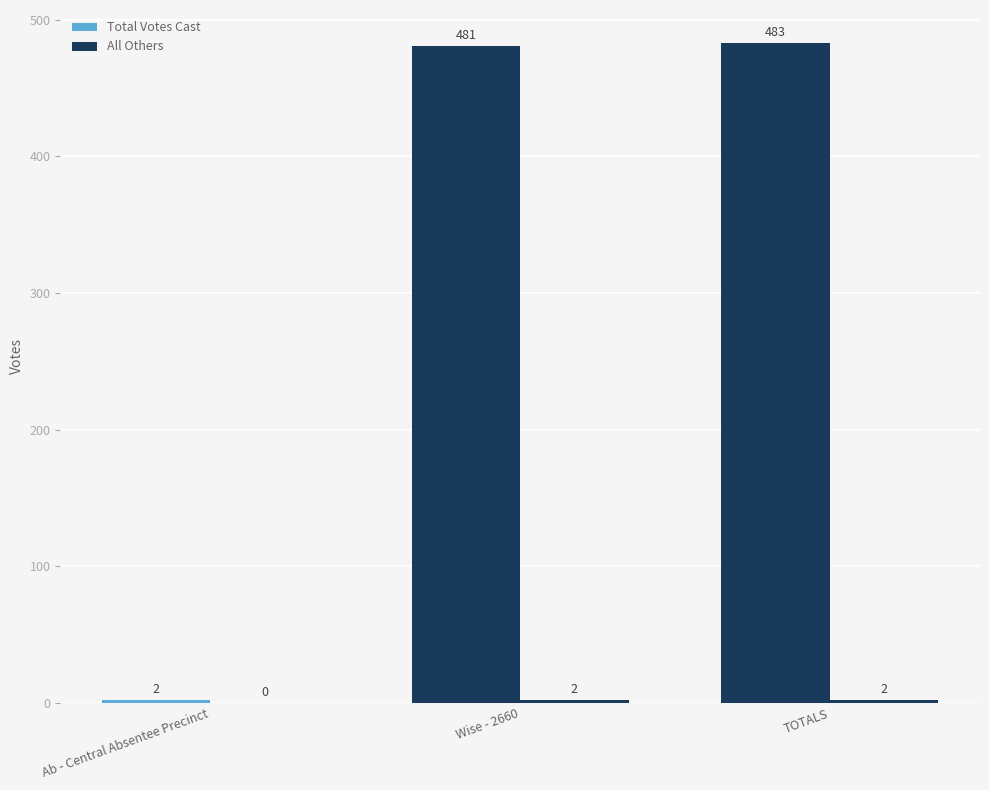

What is the sum of the Total Votes Cast values at Wise - 2660 and TOTALS?

964